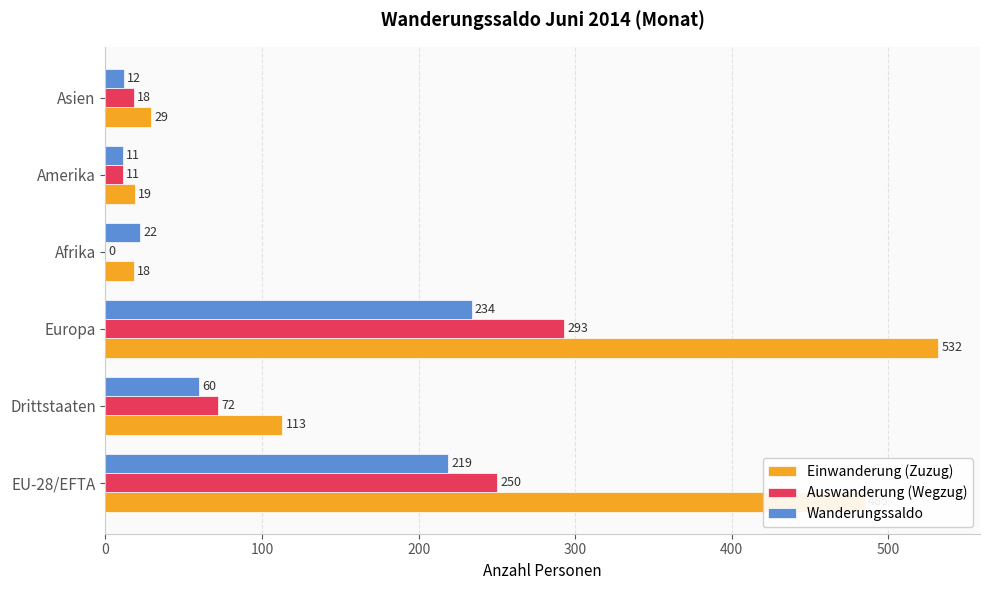

At which category is the sum across all series the highest?

Europa